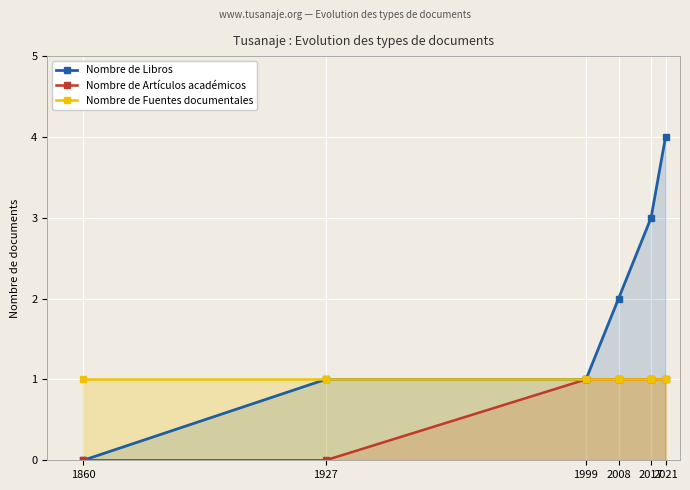

True or false: Nombre de Libros has more than 1 points higher than both neighbors.

False